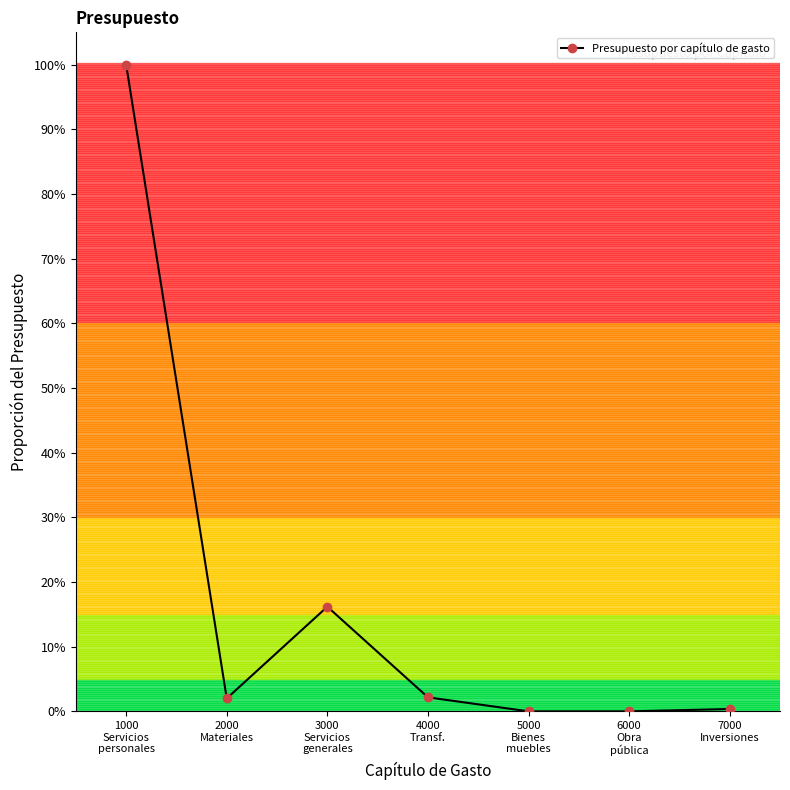

How many points are lower than both their immediate neighbors (excluding endpoints)?

1